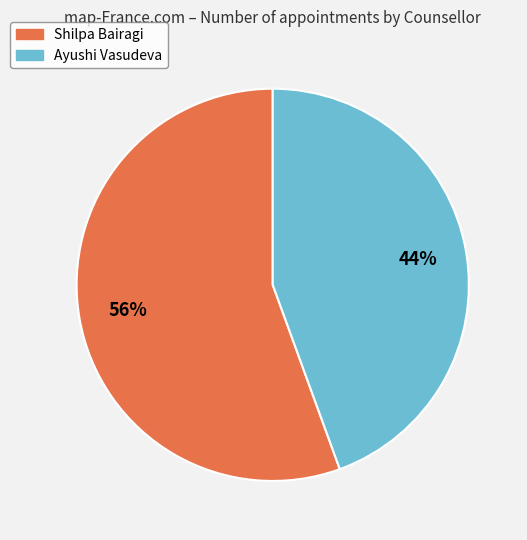

To the nearest percent, what percentage of the pie is Shilpa Bairagi?

56%